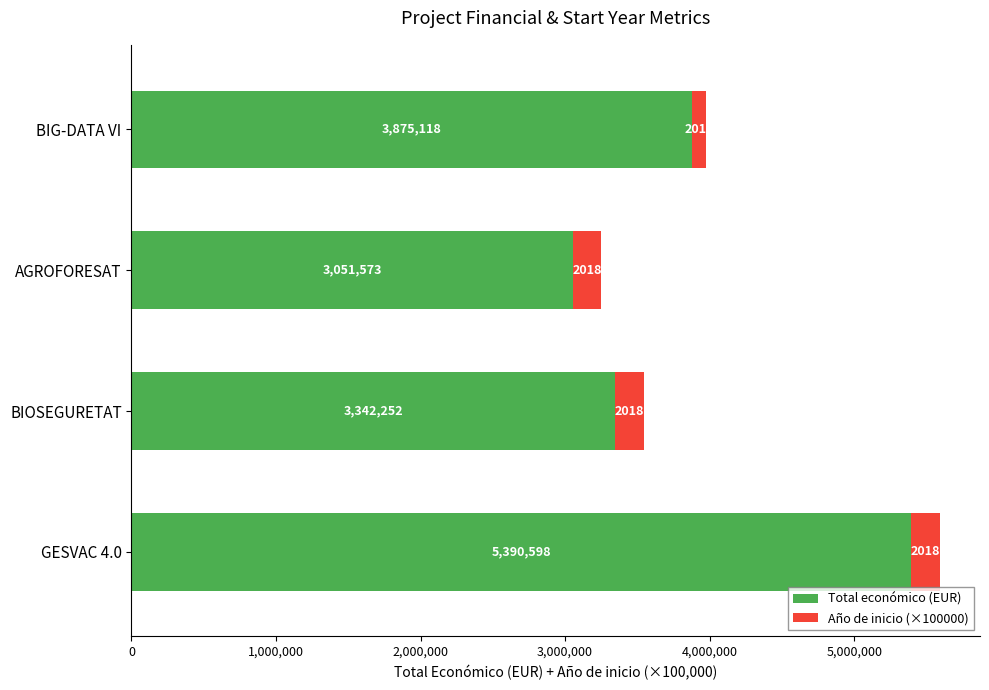

How many data points in Total económico (EUR) are less than 3875118?

2